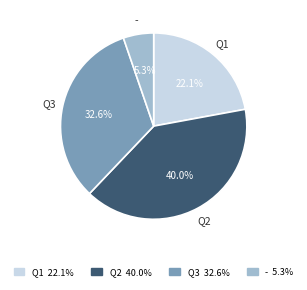

To the nearest percent, what is the difference between the largest and smallest slice percentages?

35%